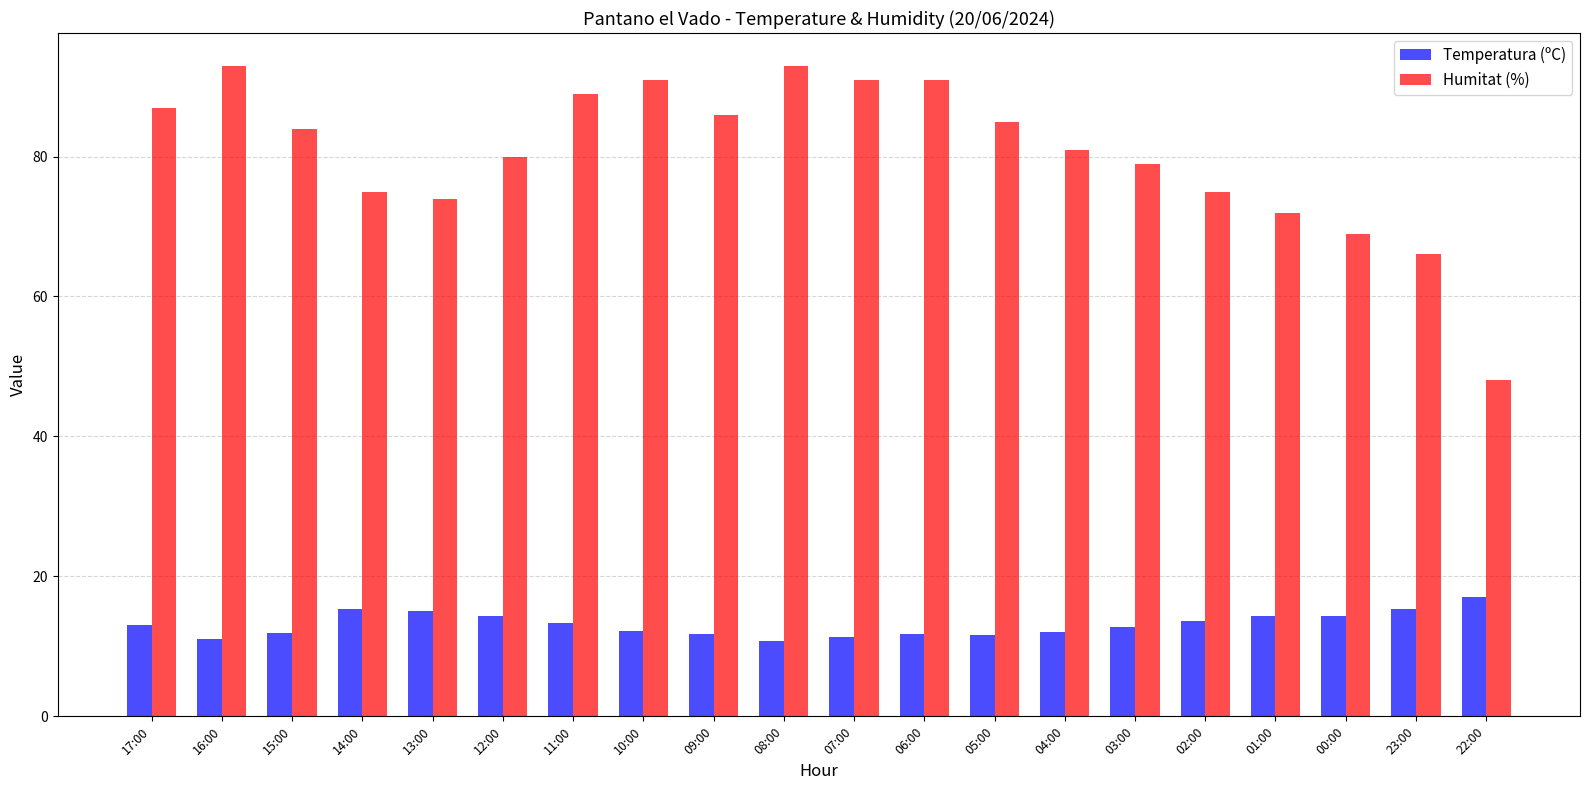

At 02:00, list the series in order from smallest to largest.

Temperatura (ºC), Humitat (%)